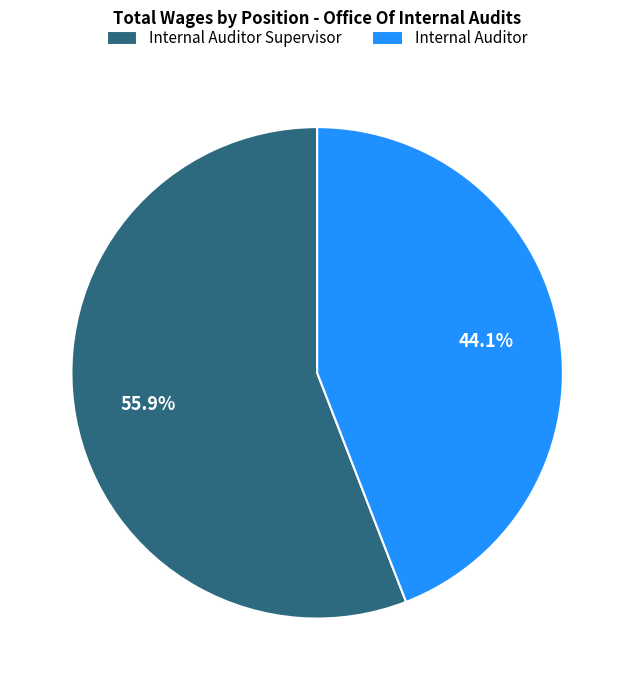

What is the majority slice?

Internal Auditor Supervisor